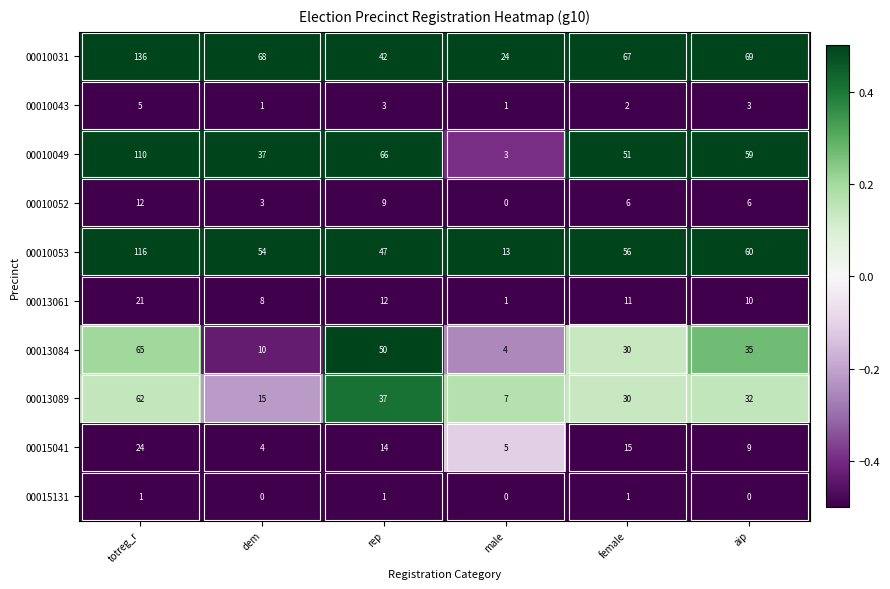

What is the total value across all series at totreg_r?

552